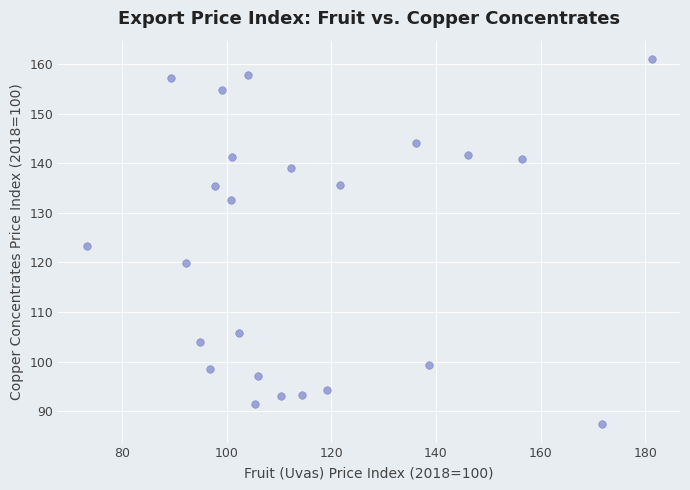

What is the range of X values (max minus min)?

108.0